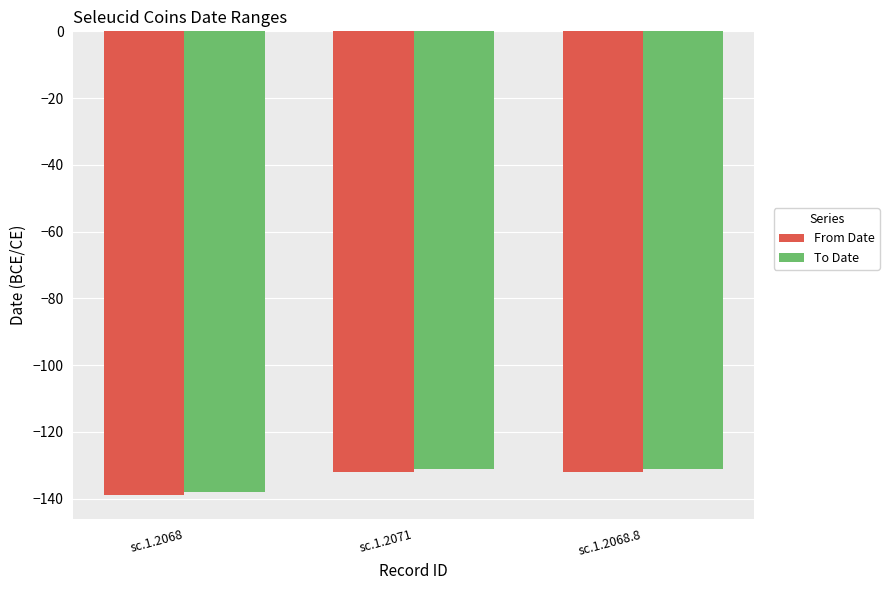

What is the label of the 3rd bar from the right?

sc.1.2068